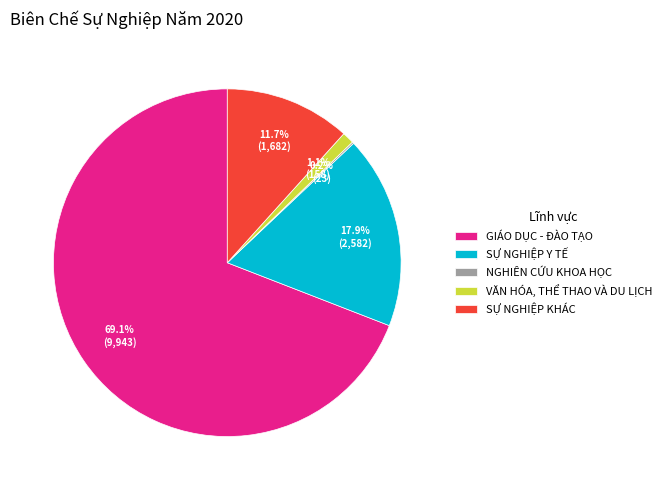

What is the ratio of the value at SỰ NGHIỆP Y TẾ to the value at VĂN HÓA, THỂ THAO VÀ DU LỊCH?

16.3